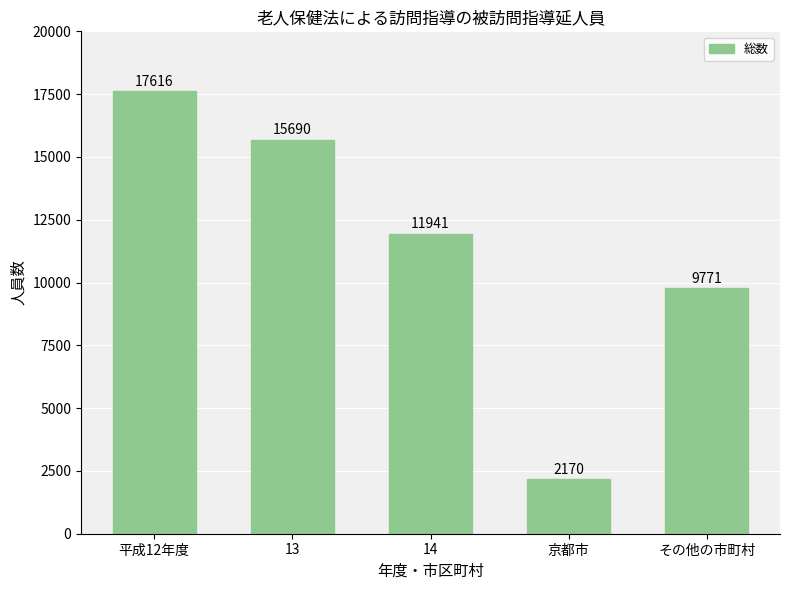

What is the difference between the second highest and second lowest values?

5919